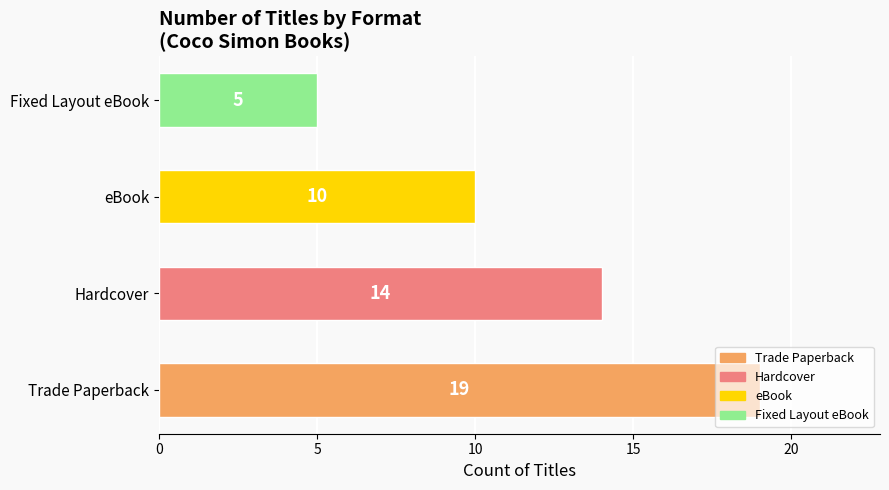

Count the values in the range 10 to 19.

3